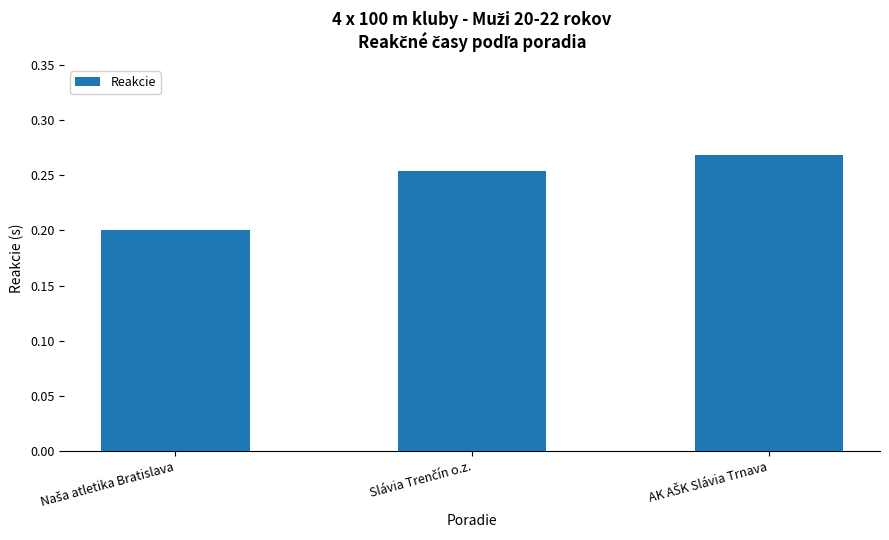

How many values are between 0 and 1?

3